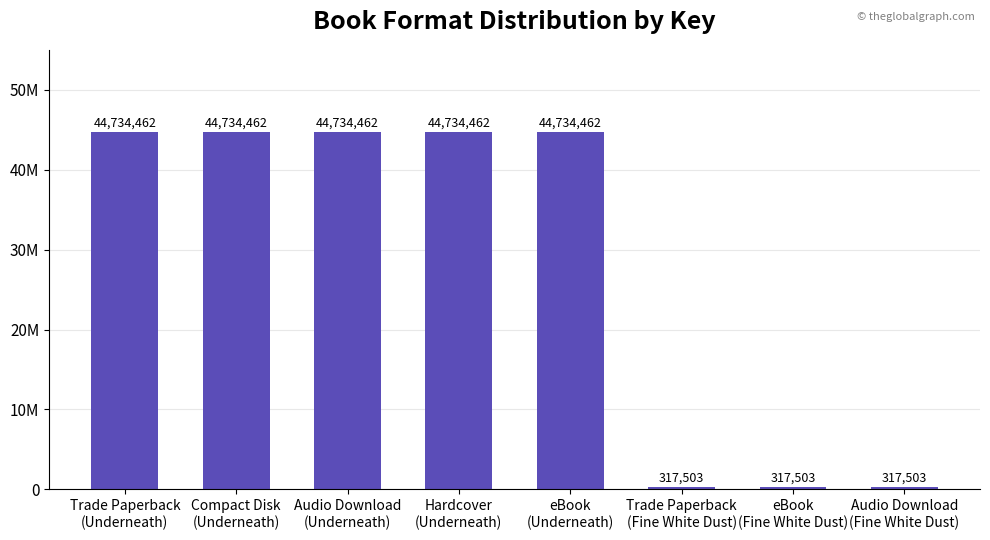

Does the chart contain any negative values?

No